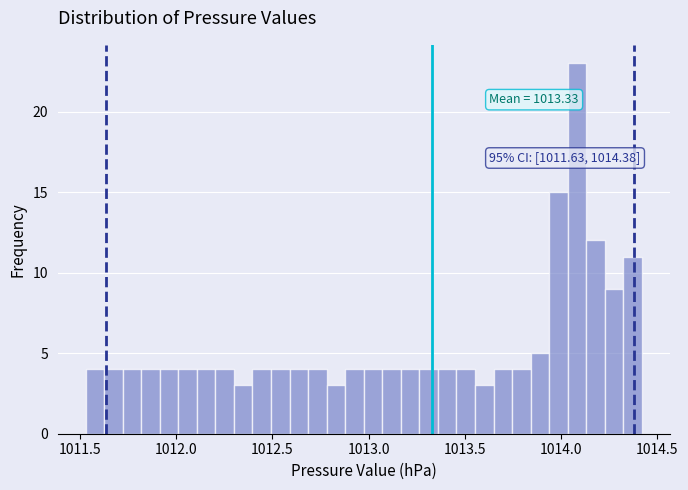

Read against the x-axis, roughly where is the centre of the tallest bar?

1014.10